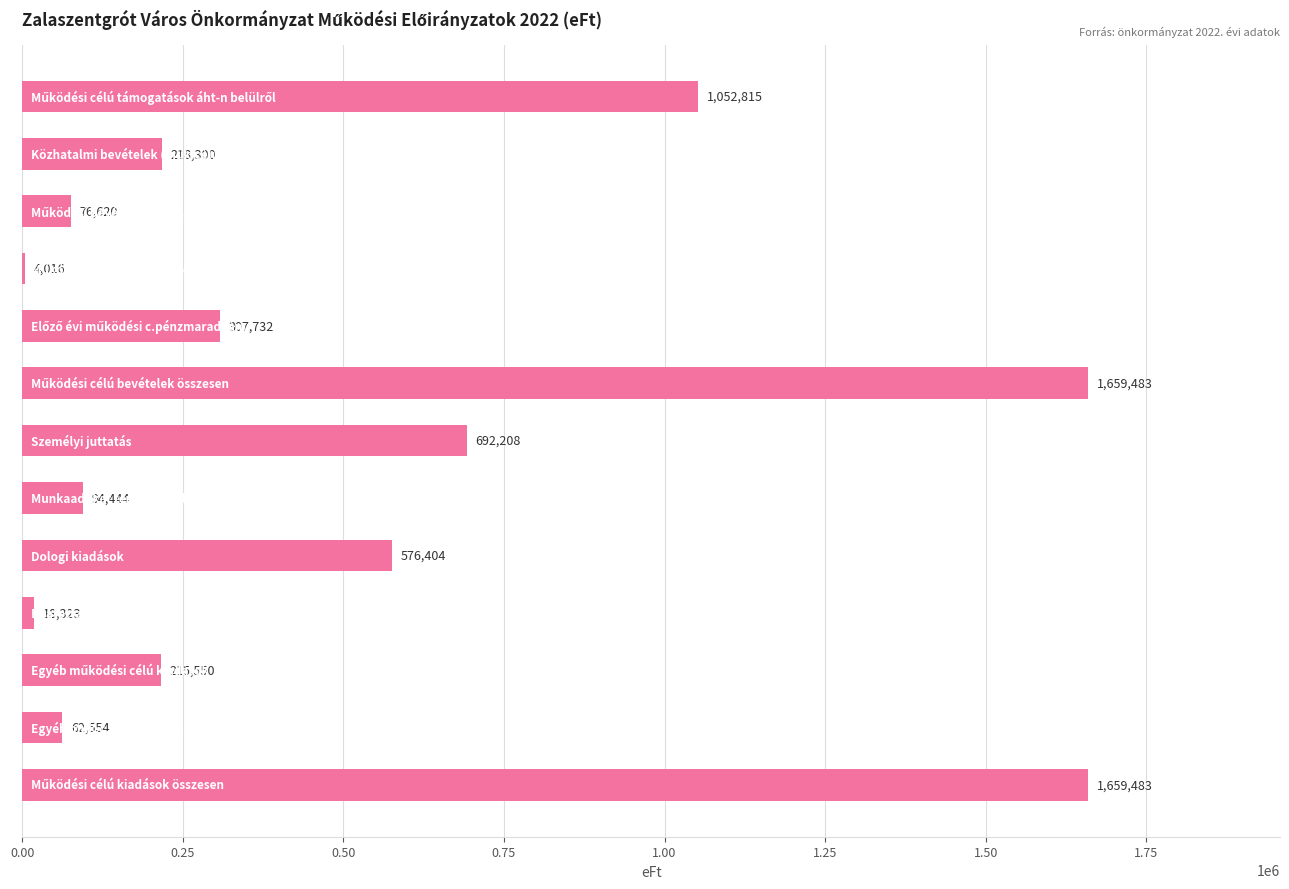

What is the maximum value shown in the chart?

1659483